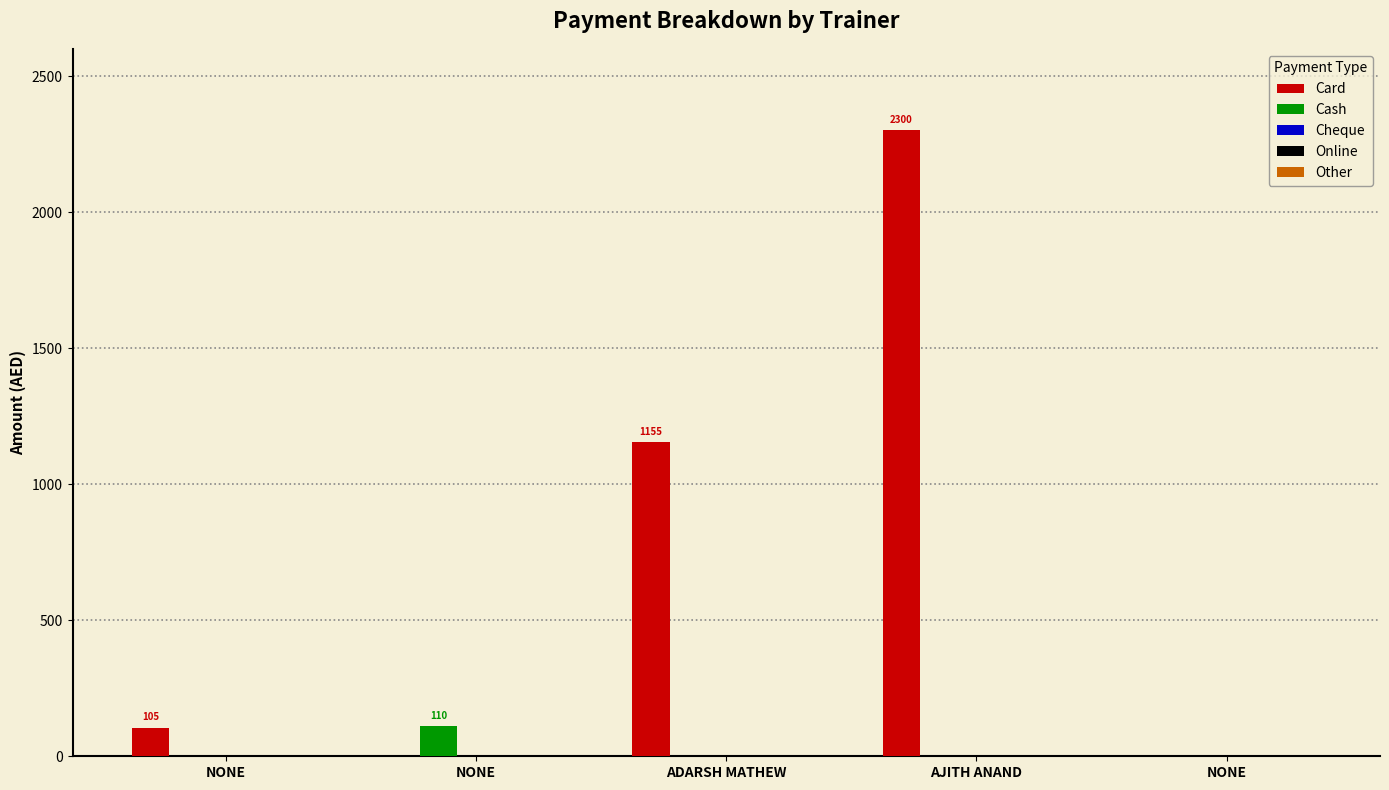

How many data points does each series have?

5